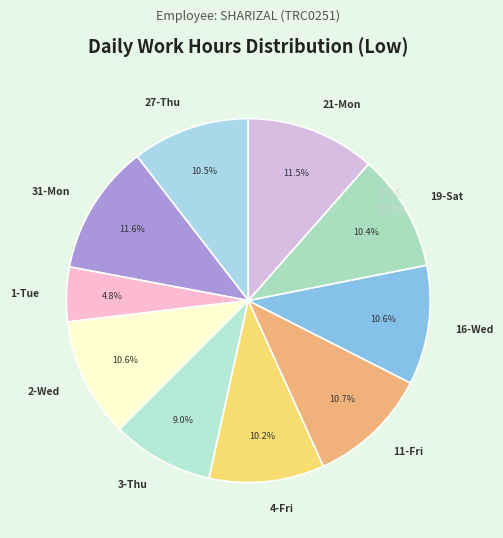

How many slices are in this pie chart?

10